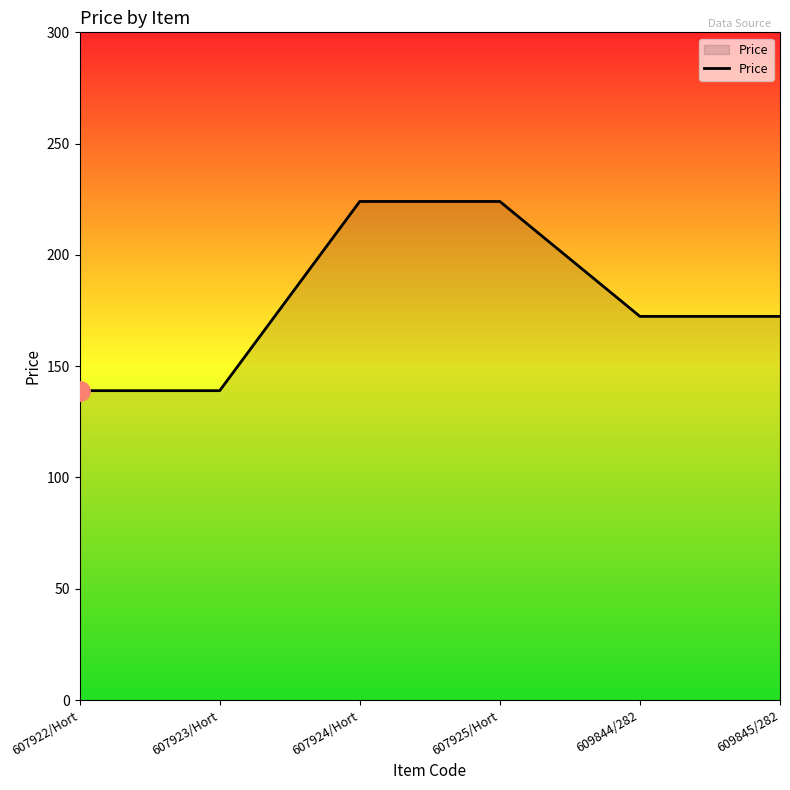

What is the sum of all values?

1070.8